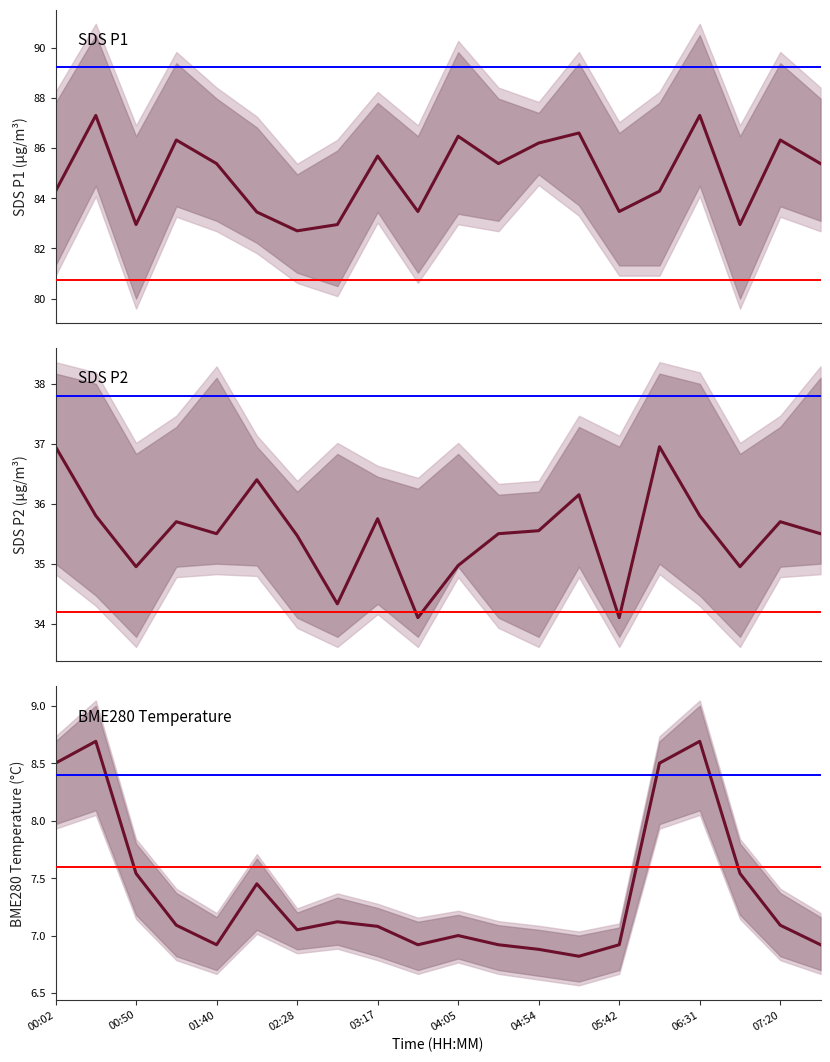

What are all the series names shown in the legend?

SDS_P1, SDS_P2, BME280_temperature